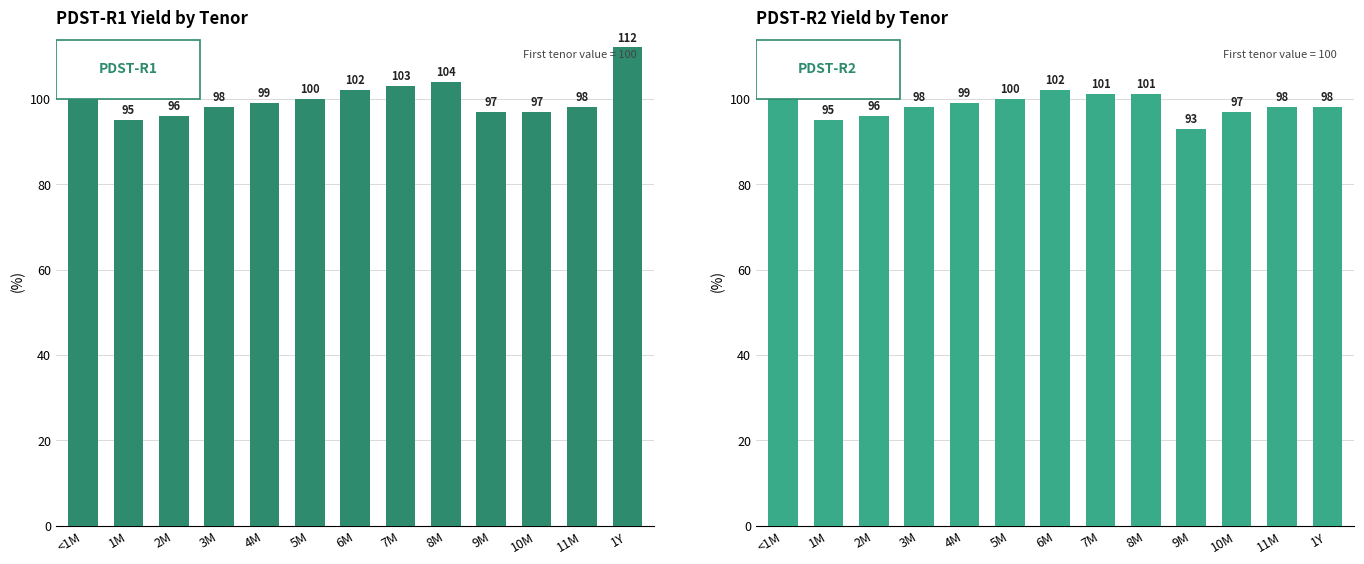

What is the sum of all PDST-R2 values?

1278